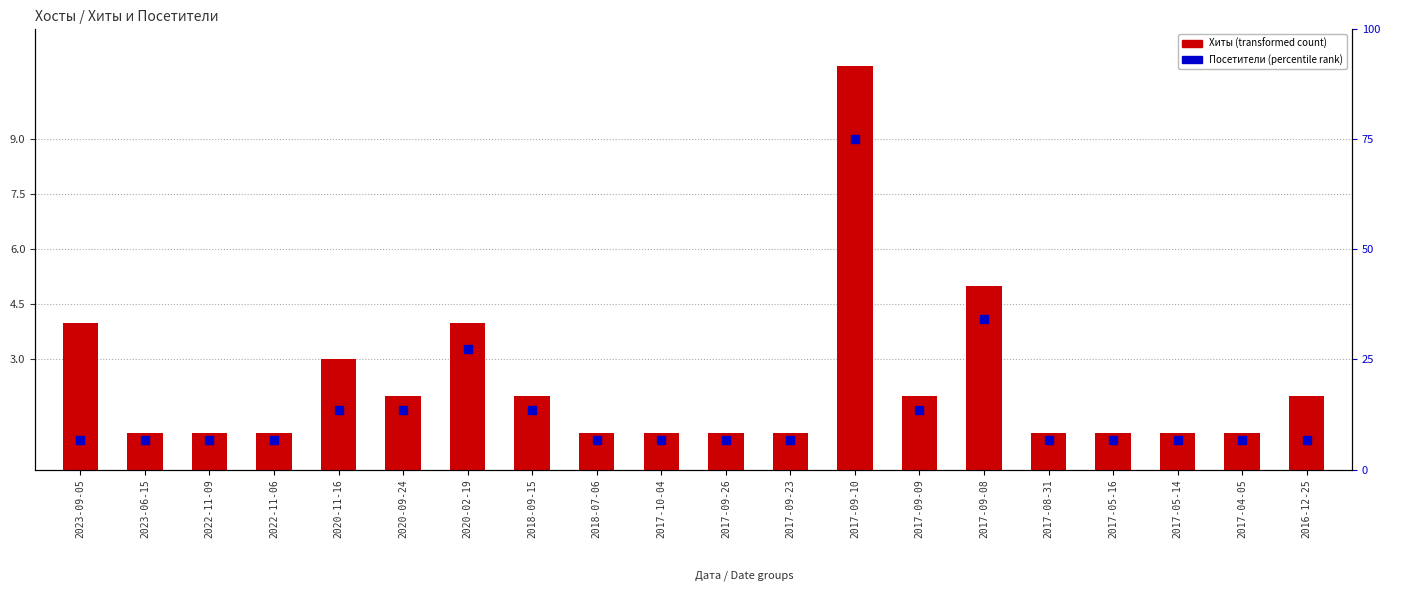

Which series has the widest spread of Y values?

Посетители